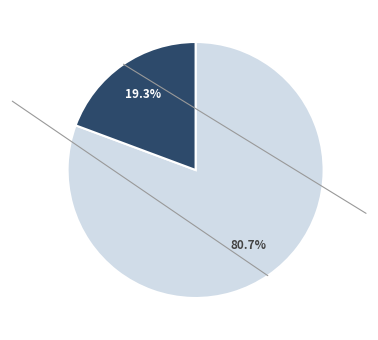

Does any single category account for the majority?

Yes